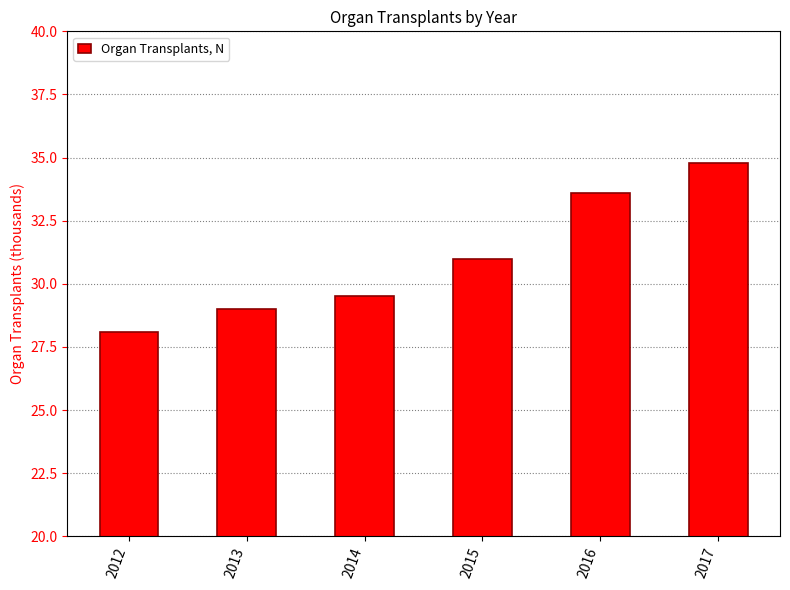

What is the sum of the values at 2015 and 2017?

65.8